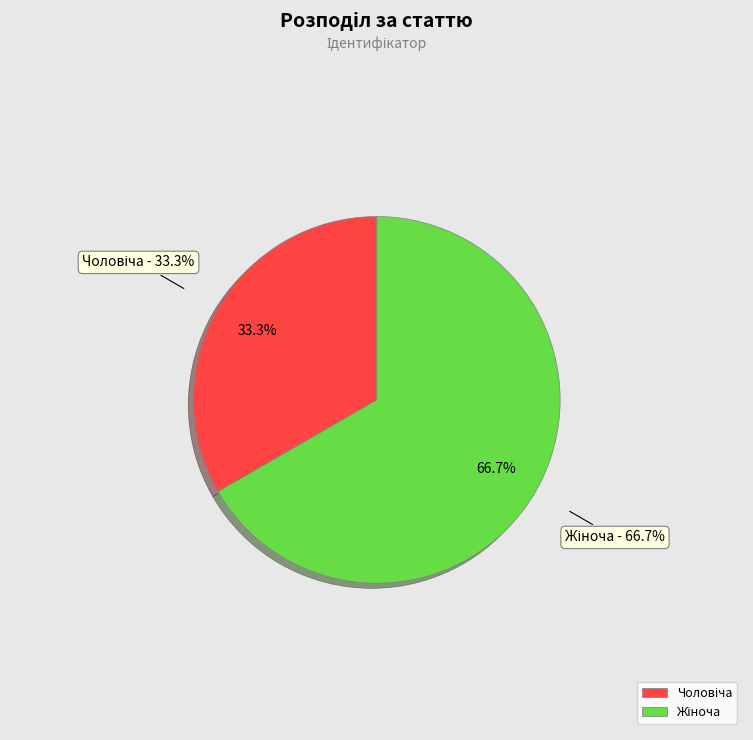

Do Жіноча and Чоловіча together represent more than half of the pie?

Yes